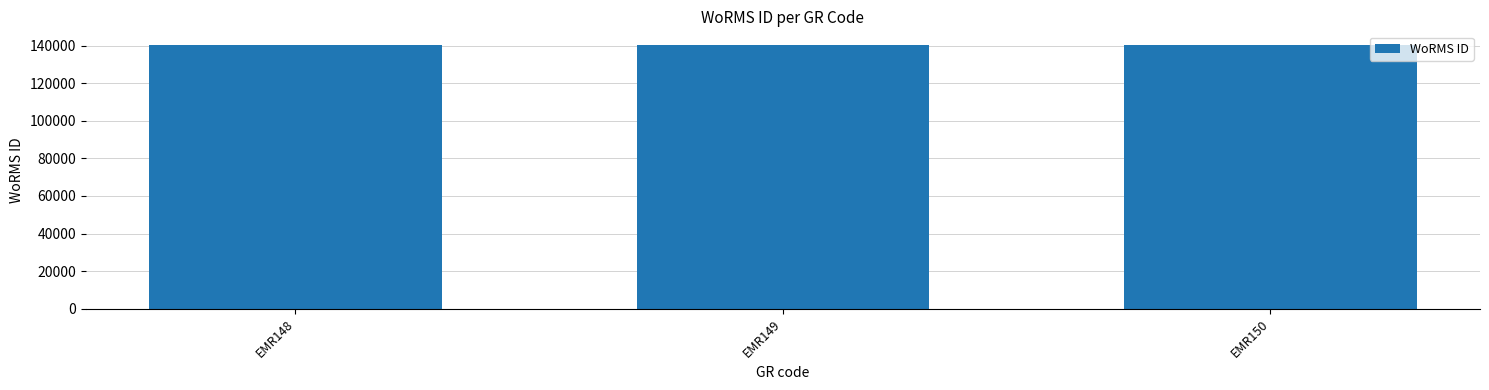

Count the values in the range 140510 to 140513.

3